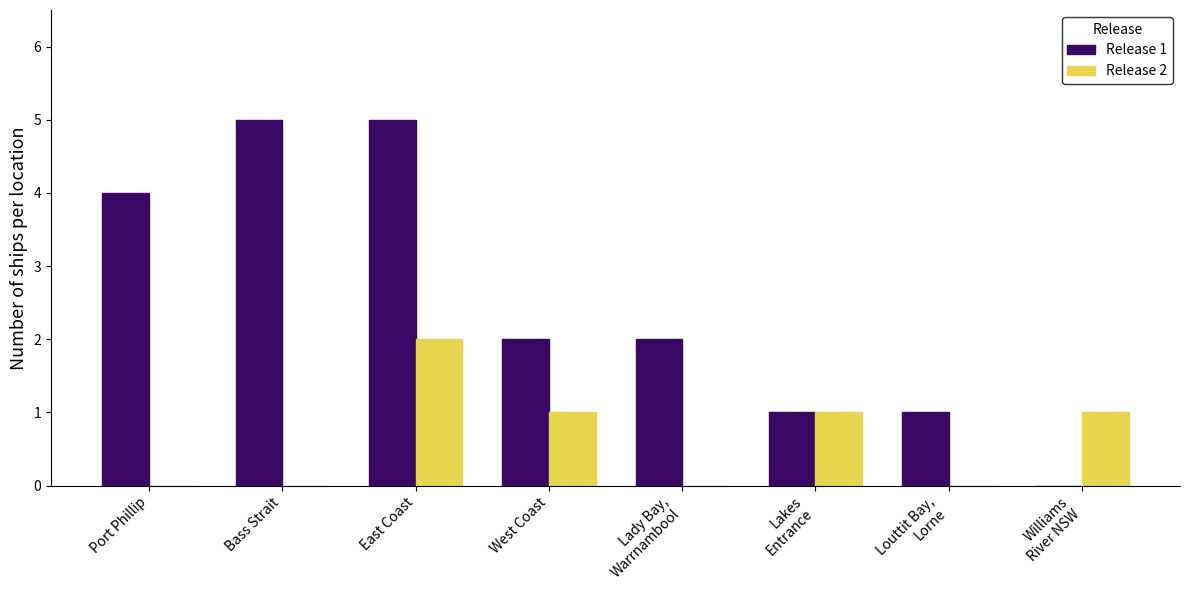

Which series has the widest spread of values?

Release 1